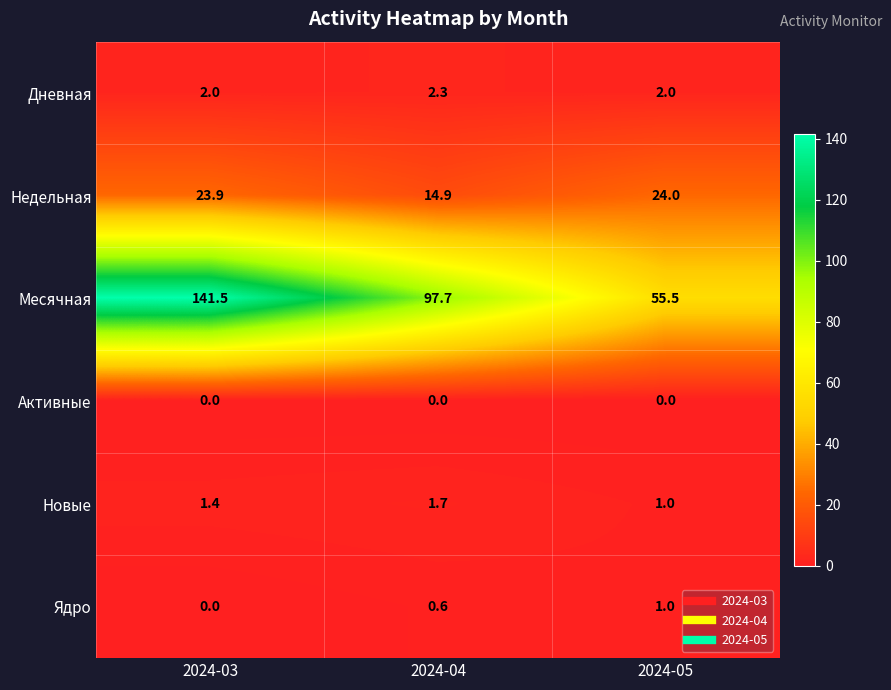

List the series in order of their peak value, highest first.

Месячная, Недельная, Дневная, Новые, Ядро, Активные